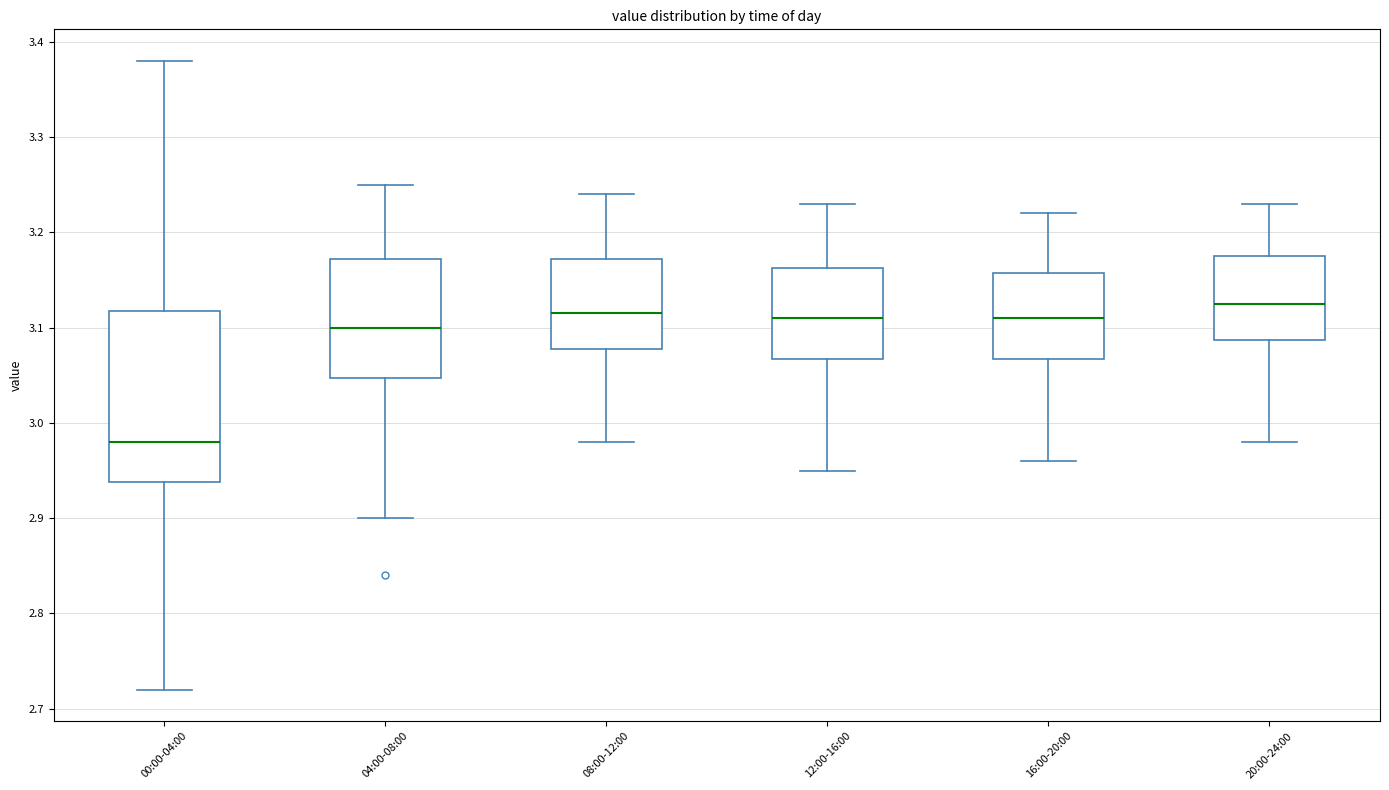

Comparing the boxes themselves (not the whiskers), which one is the tallest?

00:00-04:00